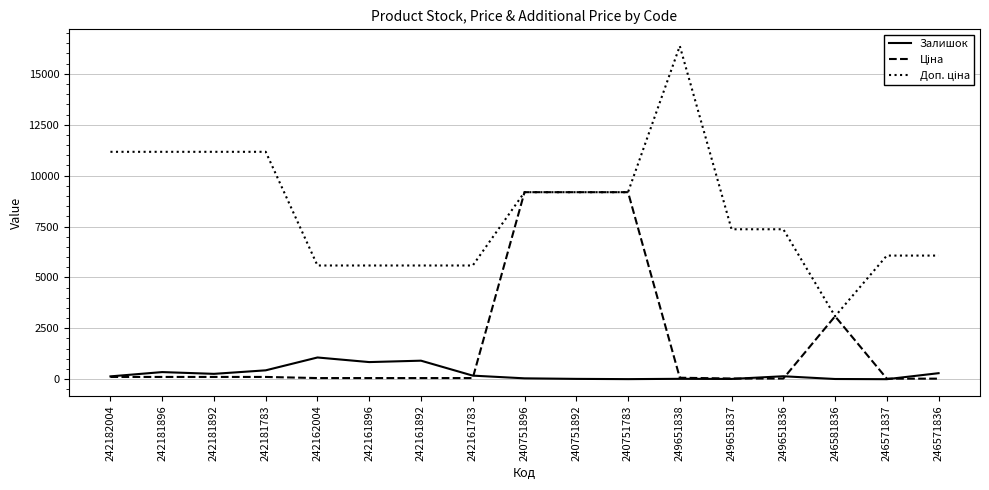

Which label corresponds to the largest value in the chart?

249651838